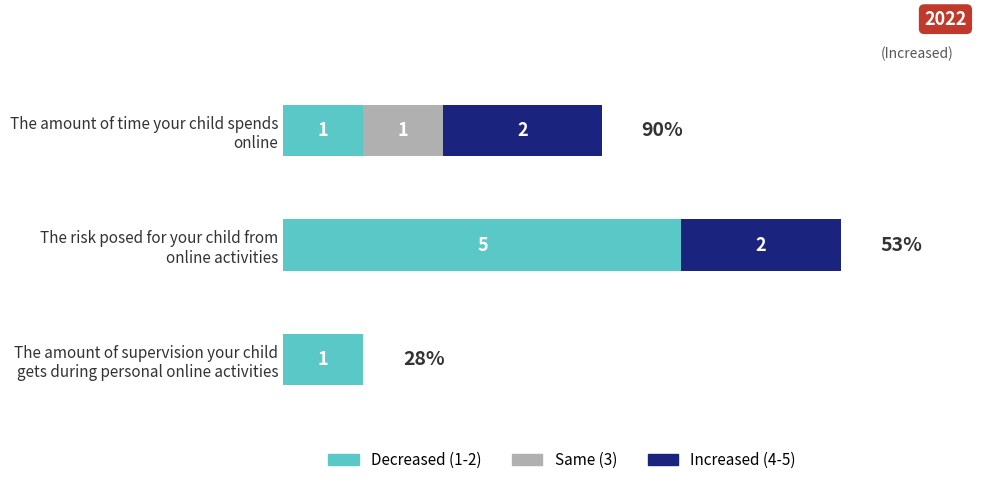

What are all the series names shown in the legend?

Decreased (1-2), Same (3), Increased (4-5)